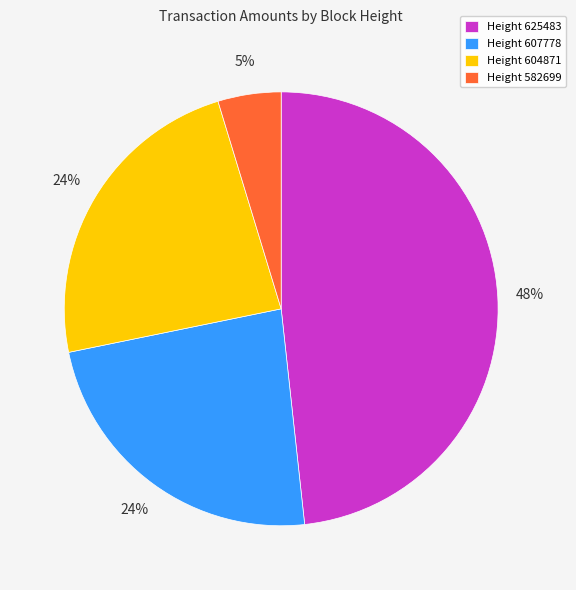

Does any single category account for the majority?

No